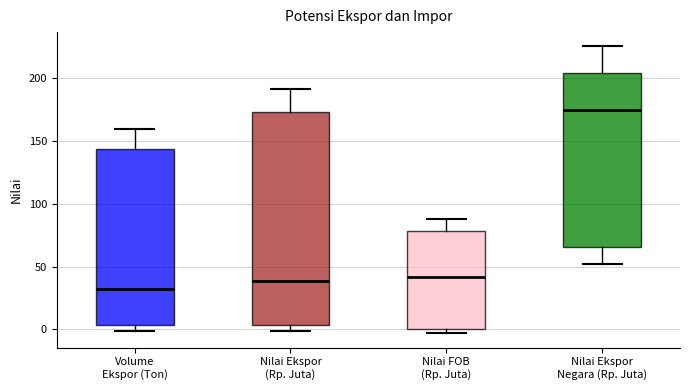

Where does the median line of the box for Nilai Ekspor (Rp. Juta) sit on the y-axis? The values are not printed on the chart, so give them approximately, as read against the axis.

40